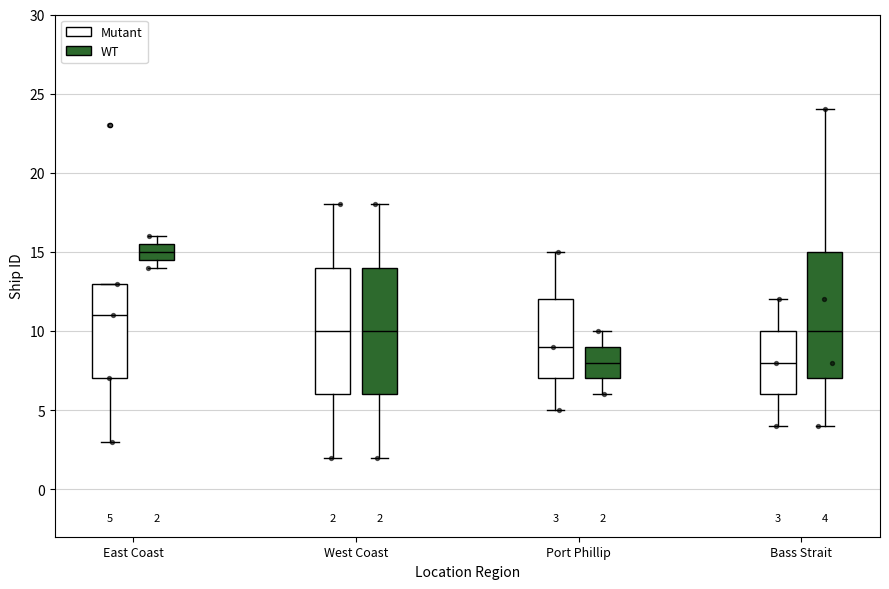

Which box's median line is the highest?

East Coast (WT)